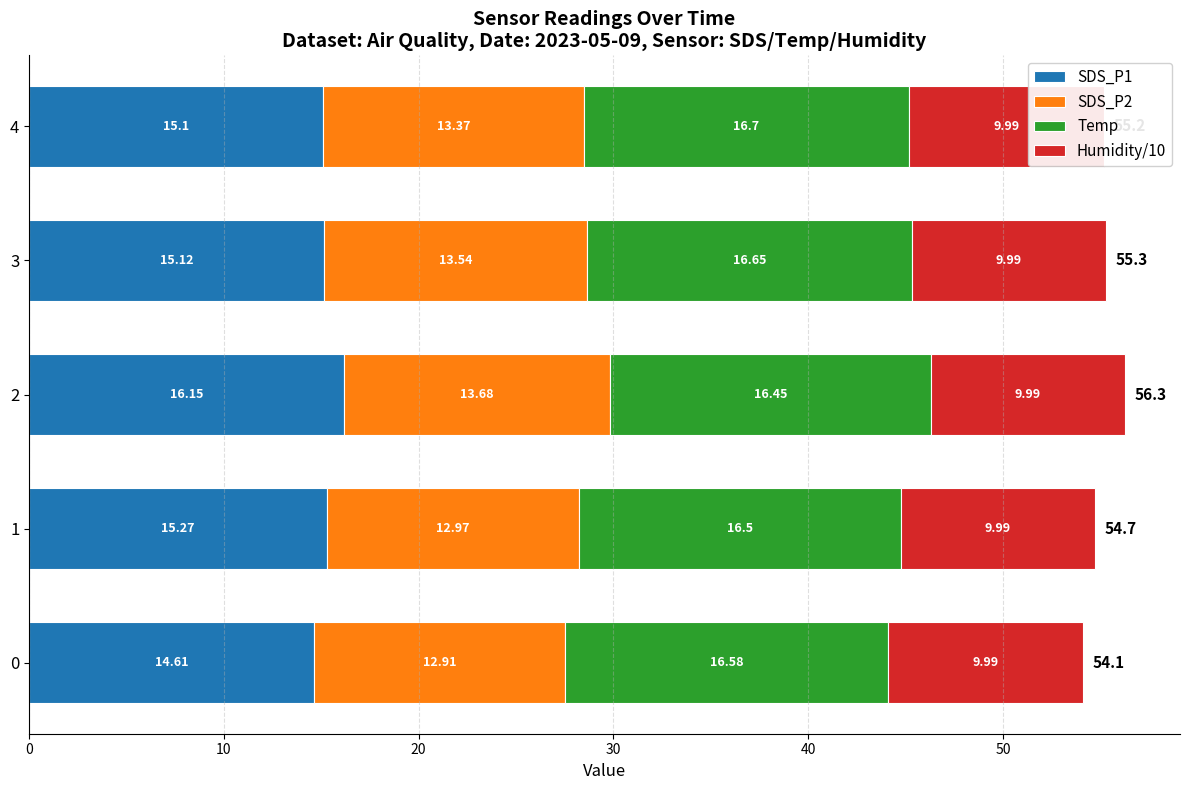

How many bars are there in total?

20